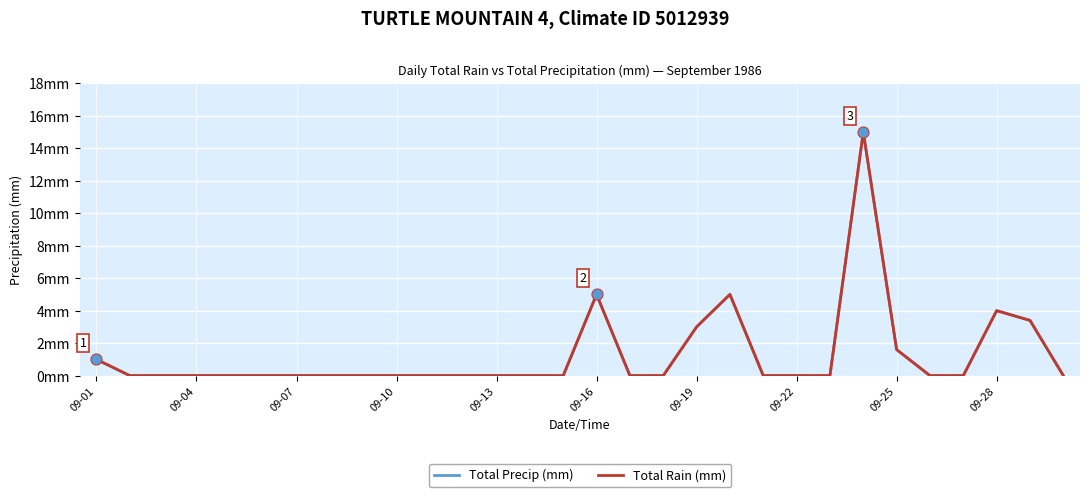

At how many categories does at least one series exceed 7?

1